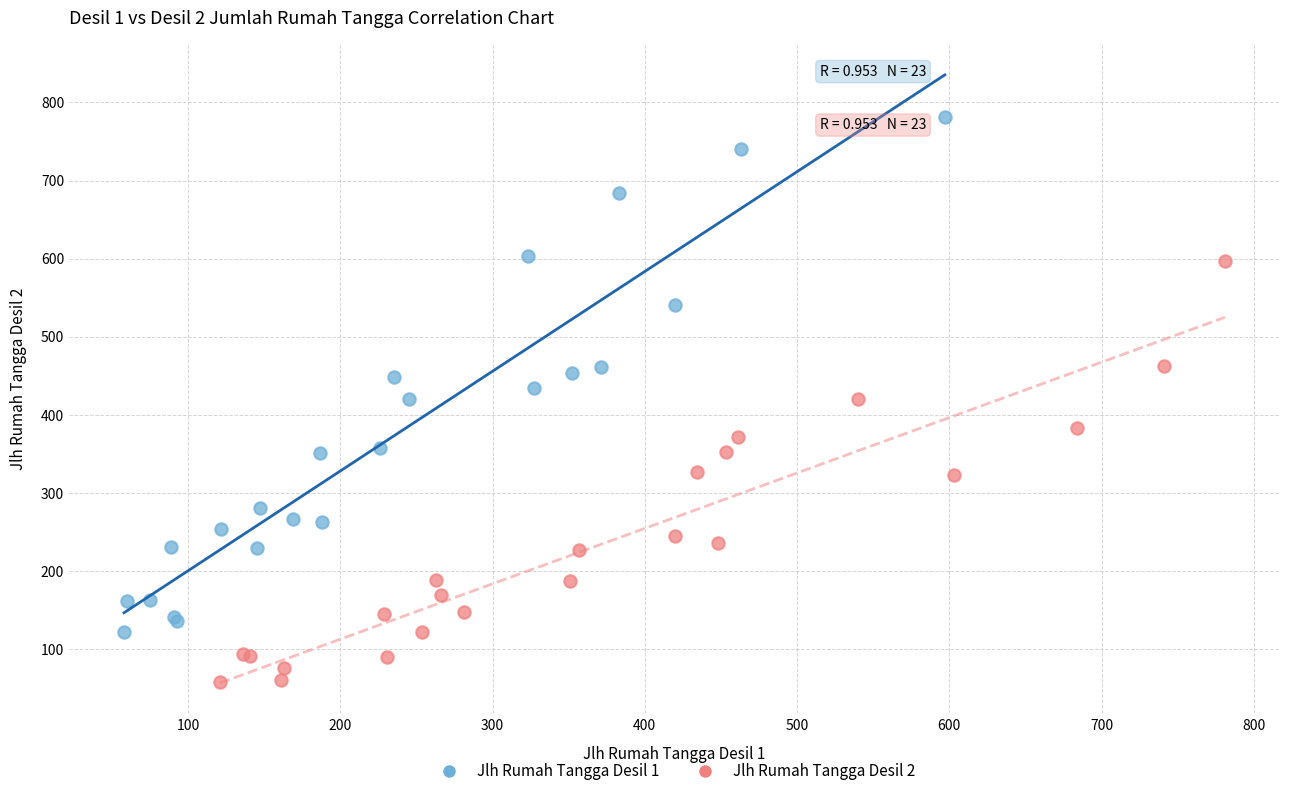

Which series contains the lowest Y value?

Jlh Rumah Tangga Desil 2